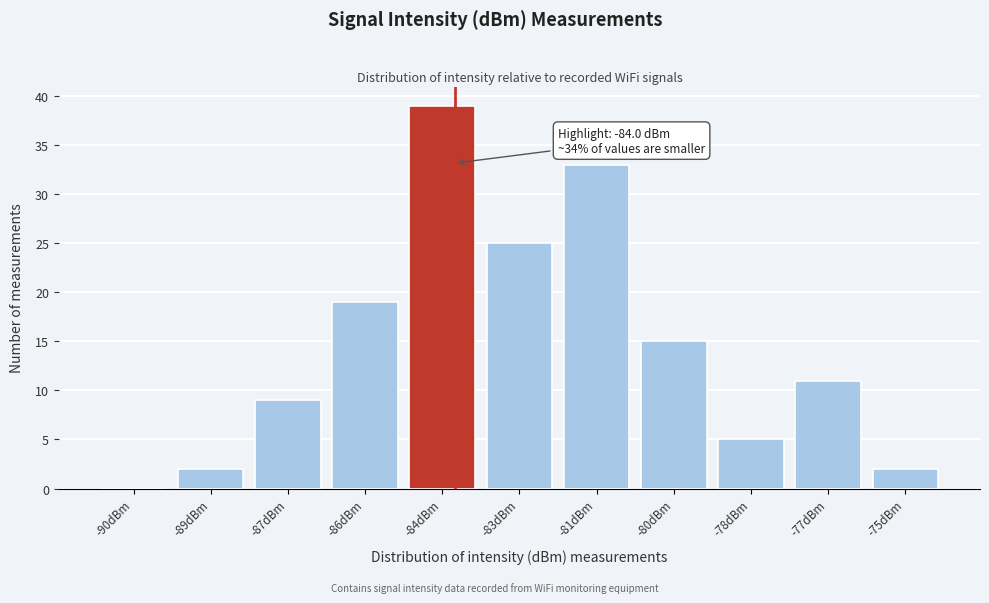

Reading right to left, transcribe all the data shown in this chart.

-75dBm=2	-77dBm=11	-78dBm=5	-80dBm=15	-81dBm=33	-83dBm=25	-84dBm=39	-86dBm=19	-87dBm=9	-89dBm=2	-90dBm=0